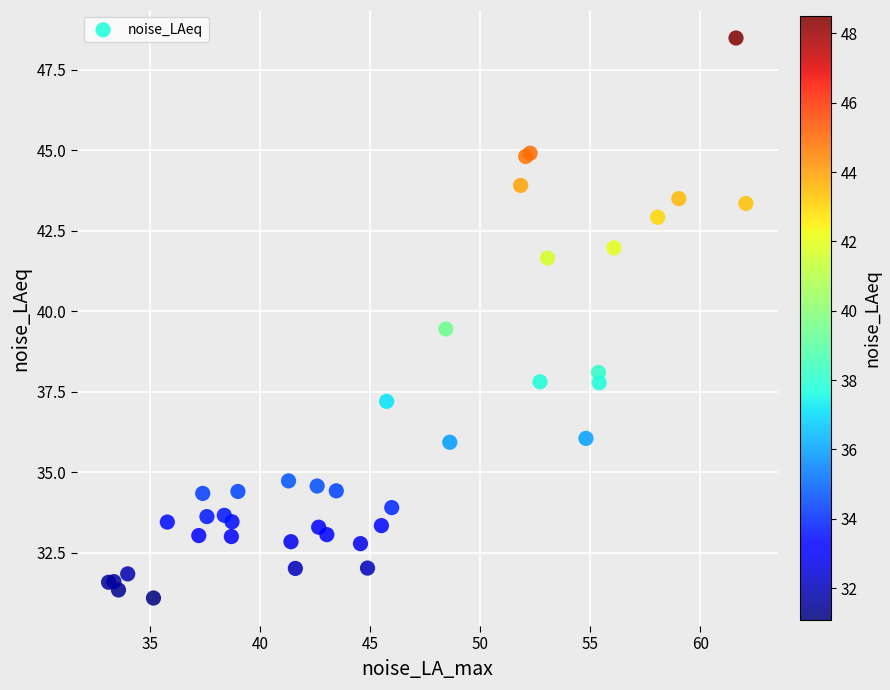

What Y value in the scatter plot is closest to 39?

39.5